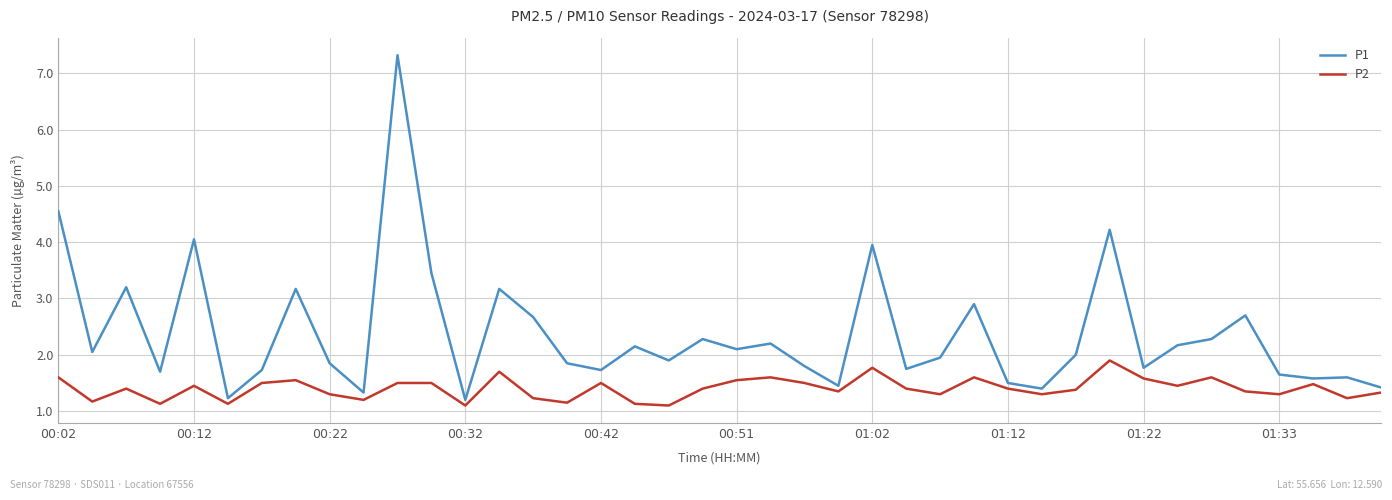

List the series in order of their overall mean, lowest first.

P2, P1